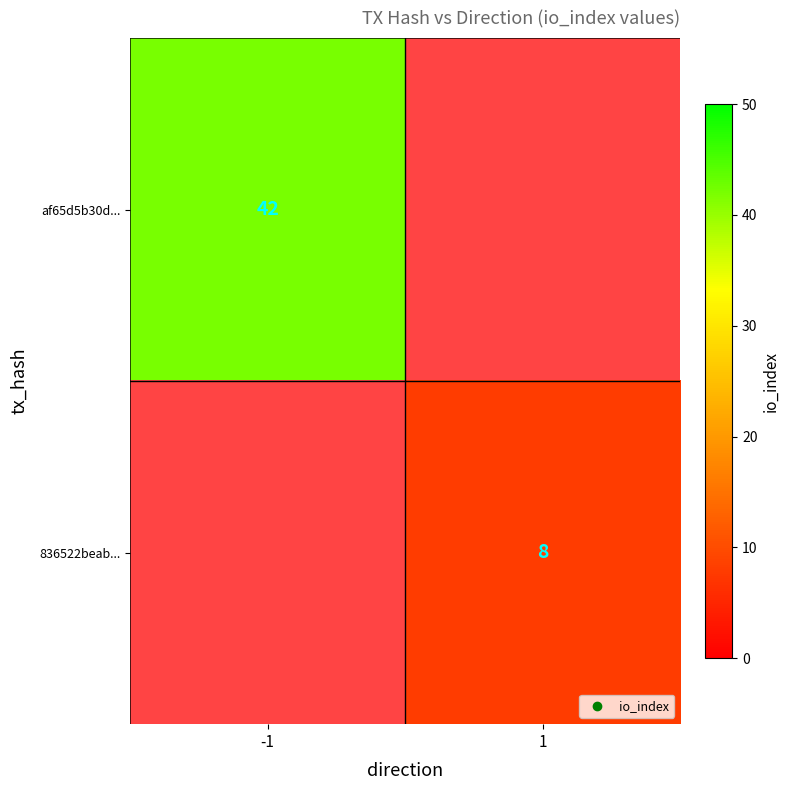

Is the value of 836522beab... at 1 greater than the value of af65d5b30d... at -1?

No